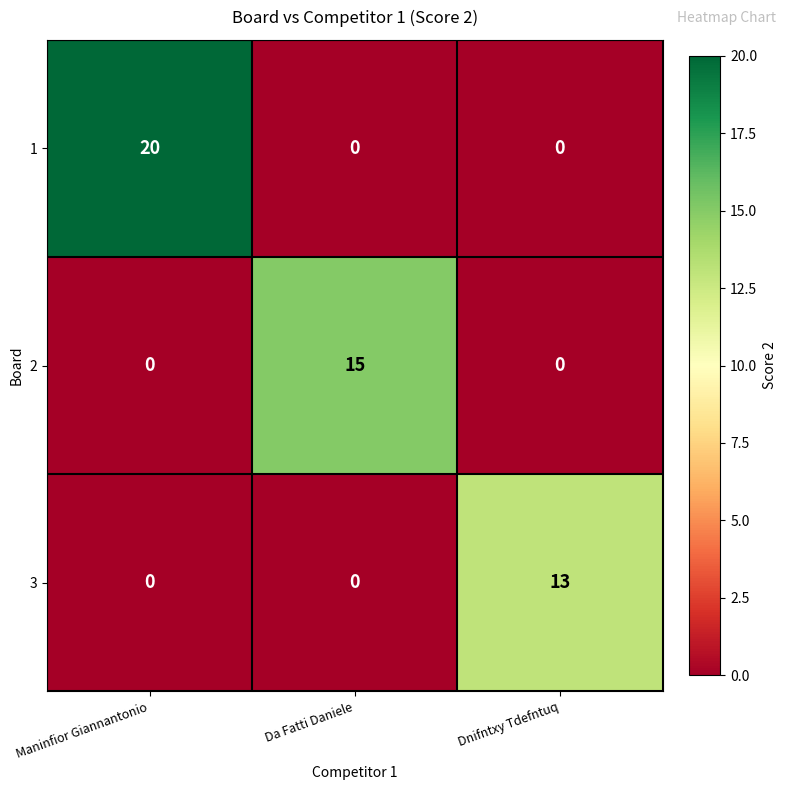

What is the difference between the highest and lowest values at Da Fatti Daniele?

15